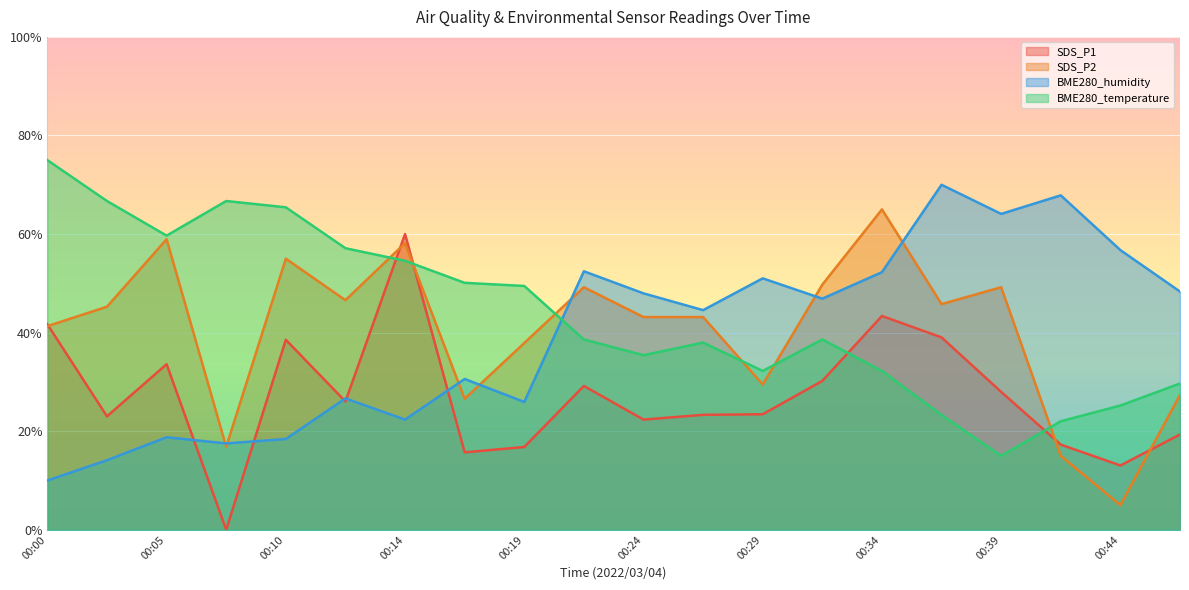

List the labels in order of BME280_humidity value, smallest first.

00:00, 00:02, 00:07, 00:10, 00:05, 00:14, 00:19, 00:12, 00:17, 00:27, 00:32, 00:24, 00:46, 00:29, 00:34, 00:22, 00:44, 00:39, 00:41, 00:36